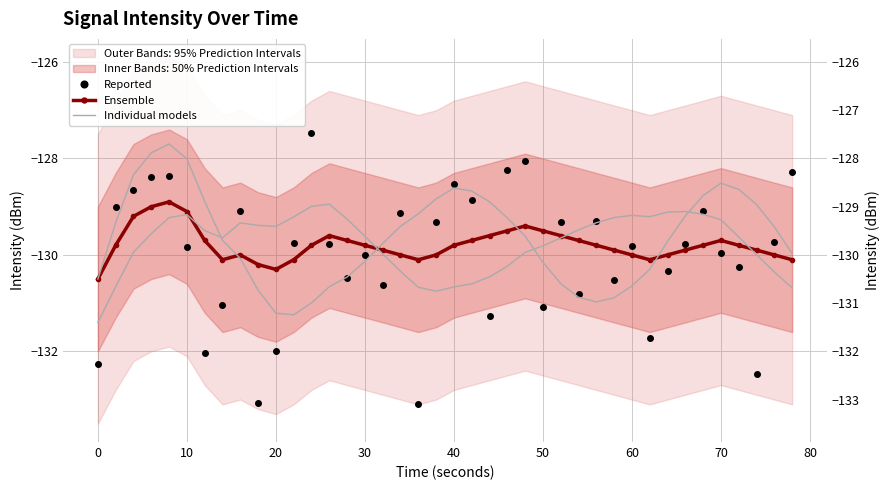

True or false: Ensemble has more than 2 points higher than both neighbors.

True